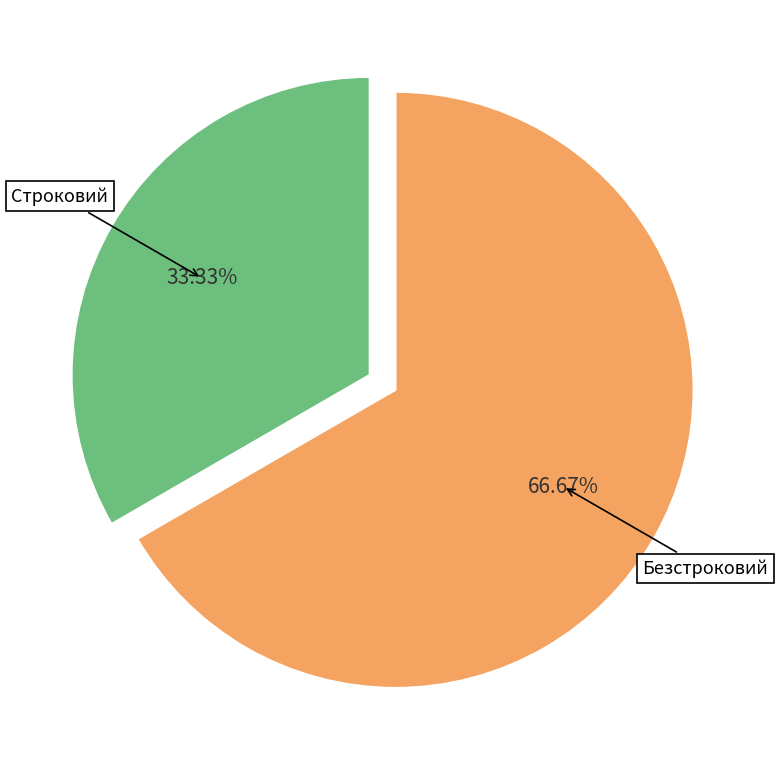

Is there a majority slice in this chart?

Yes